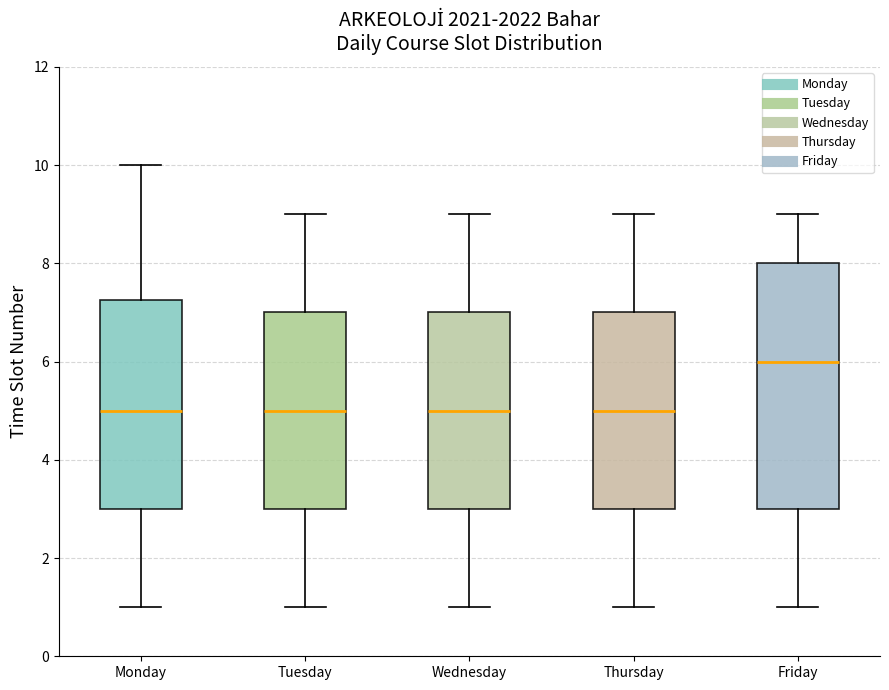

Reading left to right, read every box against the y-axis: the position of its median line, the range the box covers, and the ends of its whiskers. The values are not printed on the chart, so give them approximately, as read against the axis.

Monday: median 5.0, box 3.0 to 7.2, whiskers 1.0 to 10.0
Tuesday: median 5.0, box 3.0 to 7.0, whiskers 1.0 to 9.0
Wednesday: median 5.0, box 3.0 to 7.0, whiskers 1.0 to 9.0
Thursday: median 5.0, box 3.0 to 7.0, whiskers 1.0 to 9.0
Friday: median 6.0, box 3.0 to 8.0, whiskers 1.0 to 9.0